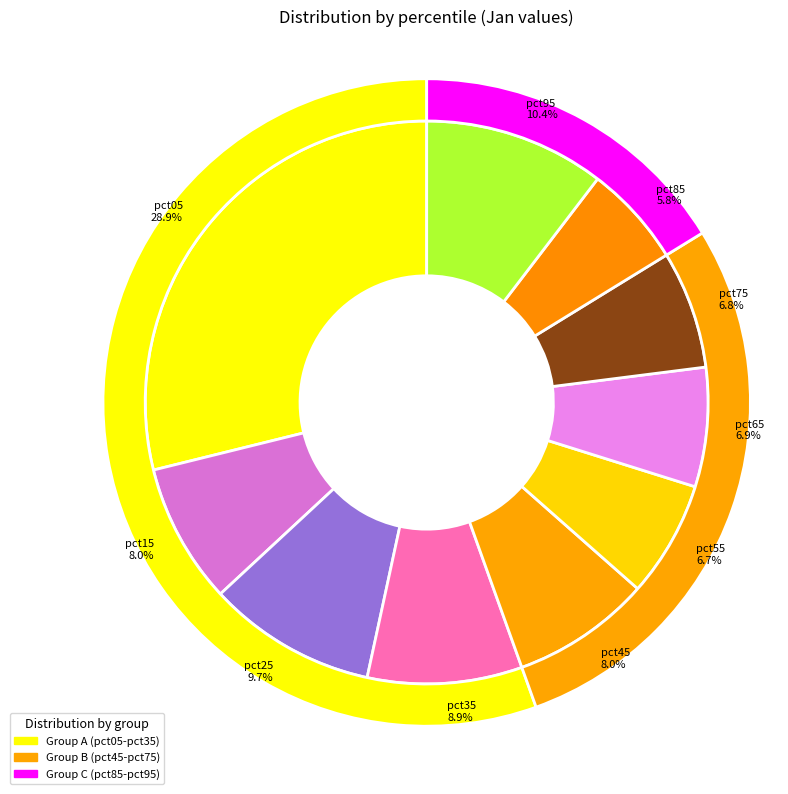

What percentage is the pct35 slice, to the nearest percent?

9%